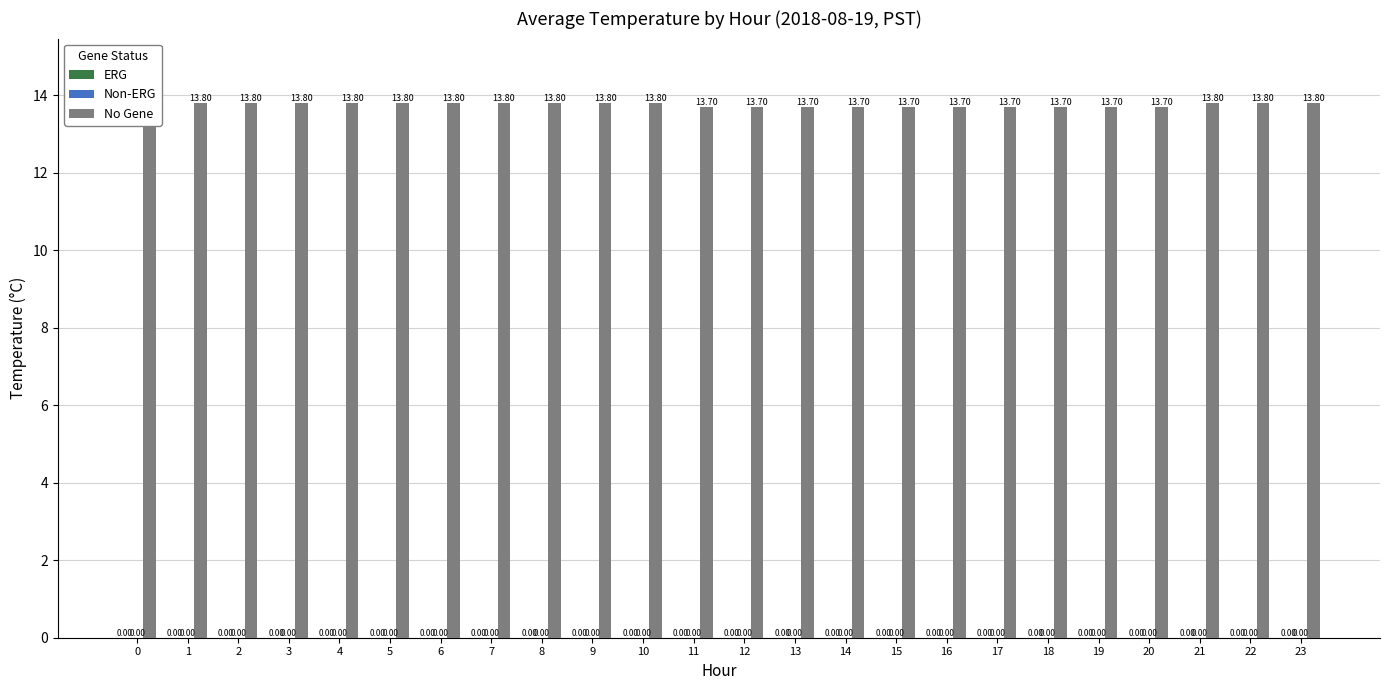

Is the value of ERG at 5 greater than the value of Non-ERG at 17?

No